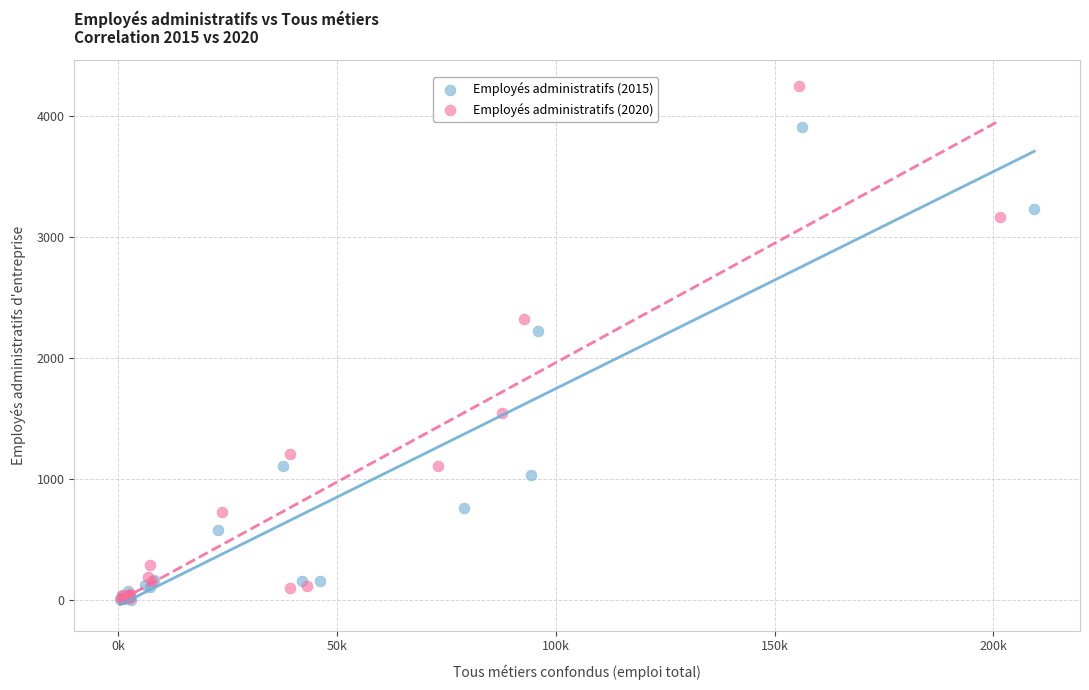

Which series contains the highest Y value?

Employés administratifs (2020)